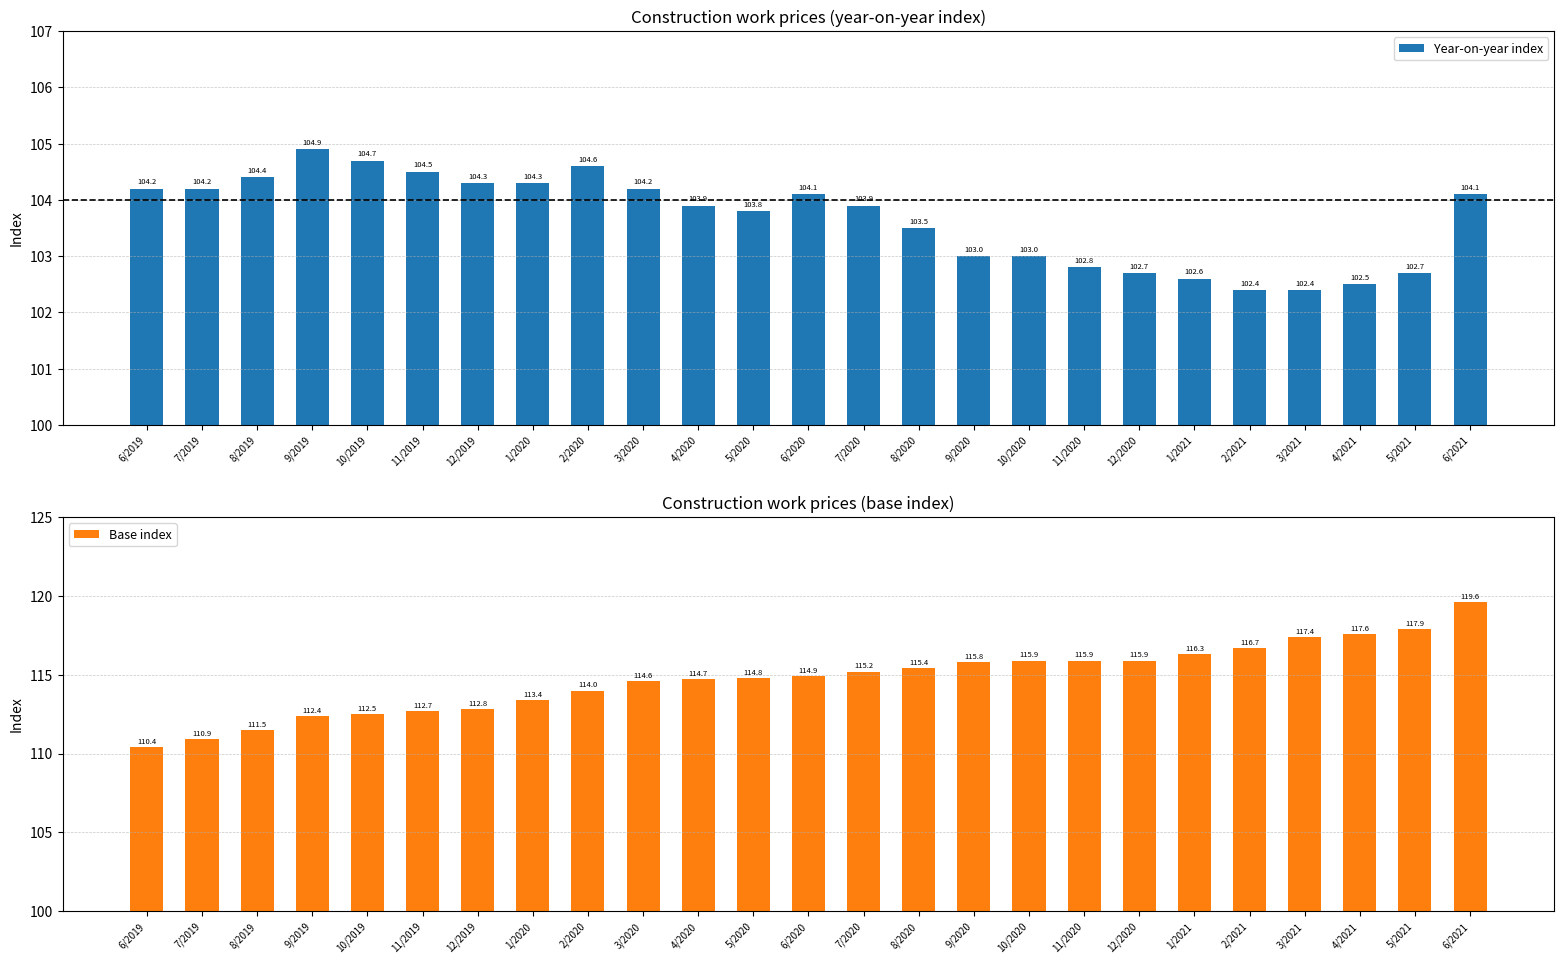

Reading right to left, transcribe all the data shown in this chart.

Year-on-year index: 6/2021=104.1	5/2021=102.7	4/2021=102.5	3/2021=102.4	2/2021=102.4	1/2021=102.6	12/2020=102.7	11/2020=102.8	10/2020=103.0	9/2020=103.0	8/2020=103.5	7/2020=103.9	6/2020=104.1	5/2020=103.8	4/2020=103.9	3/2020=104.2	2/2020=104.6	1/2020=104.3	12/2019=104.3	11/2019=104.5	10/2019=104.7	9/2019=104.9	8/2019=104.4	7/2019=104.2	6/2019=104.2
Base index: 6/2021=119.6	5/2021=117.9	4/2021=117.6	3/2021=117.4	2/2021=116.7	1/2021=116.3	12/2020=115.9	11/2020=115.9	10/2020=115.9	9/2020=115.8	8/2020=115.4	7/2020=115.2	6/2020=114.9	5/2020=114.8	4/2020=114.7	3/2020=114.6	2/2020=114.0	1/2020=113.4	12/2019=112.8	11/2019=112.7	10/2019=112.5	9/2019=112.4	8/2019=111.5	7/2019=110.9	6/2019=110.4